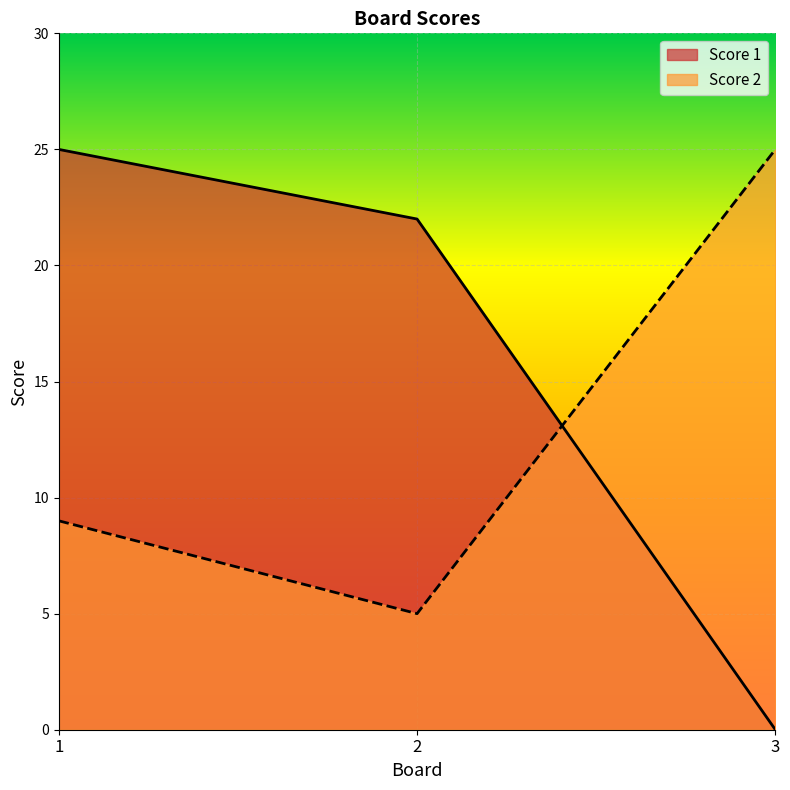

At which category is the sum across all series the highest?

1